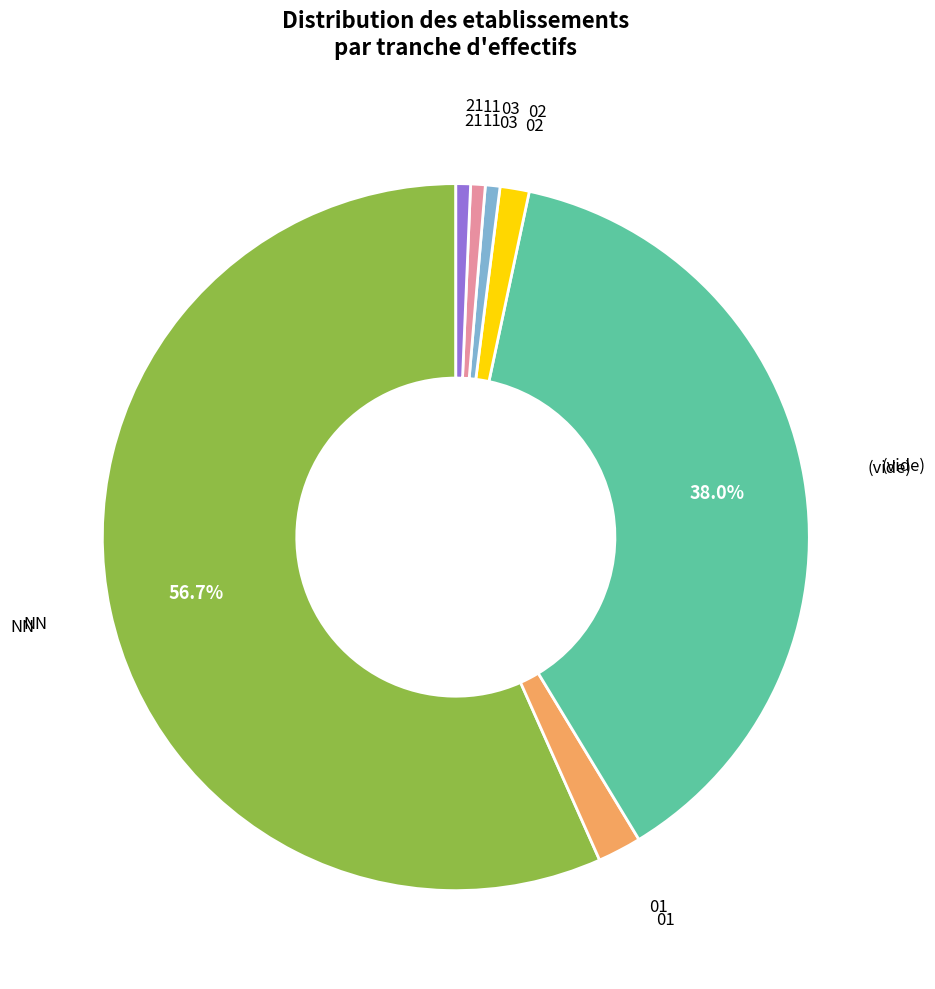

Does any single category account for the majority?

Yes